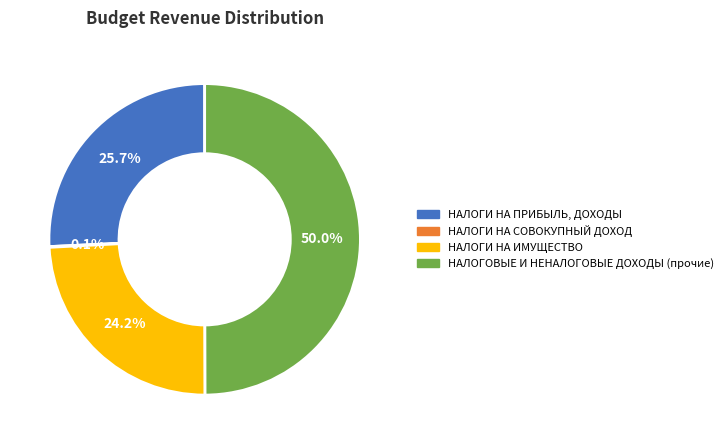

Between НАЛОГИ НА ПРИБЫЛЬ, ДОХОДЫ and НАЛОГОВЫЕ И НЕНАЛОГОВЫЕ ДОХОДЫ (прочие), which is larger?

НАЛОГОВЫЕ И НЕНАЛОГОВЫЕ ДОХОДЫ (прочие)